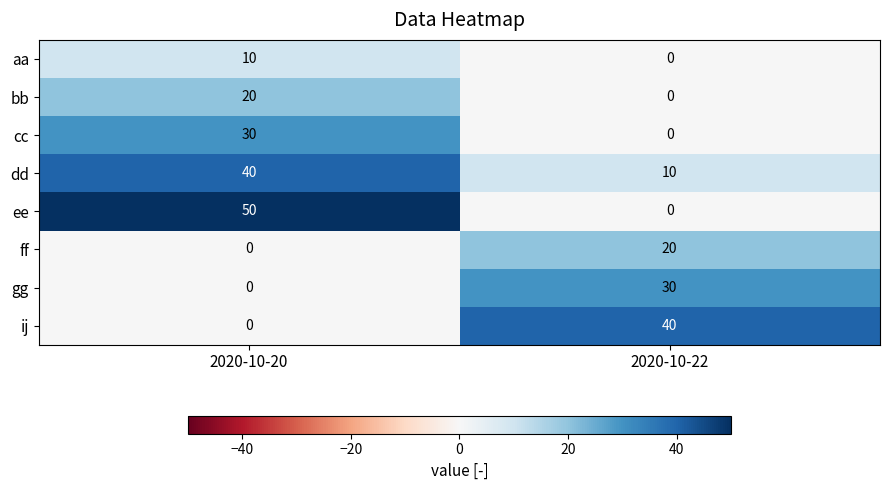

The dd series shows 16 at 2020-10-22. True or false?

False